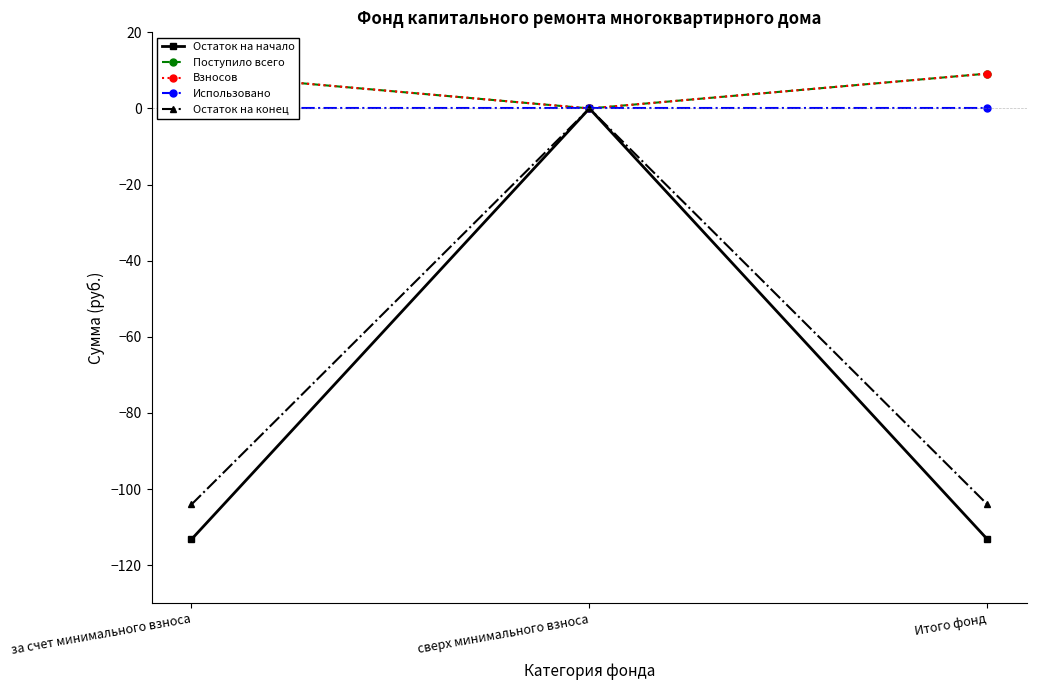

Reading left to right, extract all data points from this chart.

Остаток на начало: за счет минимального взноса=-113.2	сверх минимального взноса=0.0	Итого фонд=-113.2
Поступило всего: за счет минимального взноса=9.2	сверх минимального взноса=0.0	Итого фонд=9.2
Взносов: за счет минимального взноса=9.2	сверх минимального взноса=0.0	Итого фонд=9.2
Использовано: за счет минимального взноса=0.0	сверх минимального взноса=0.0	Итого фонд=0.0
Остаток на конец: за счет минимального взноса=-104.0	сверх минимального взноса=0.0	Итого фонд=-104.0